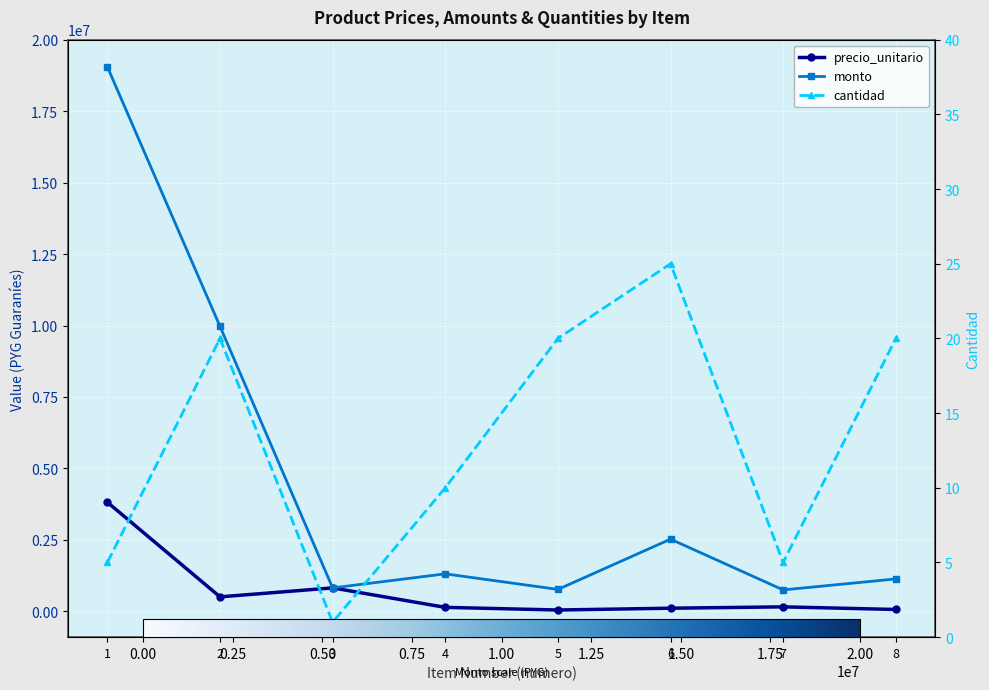

List the labels in order of precio_unitario value, largest first.

1, 3, 2, 7, 4, 6, 8, 5